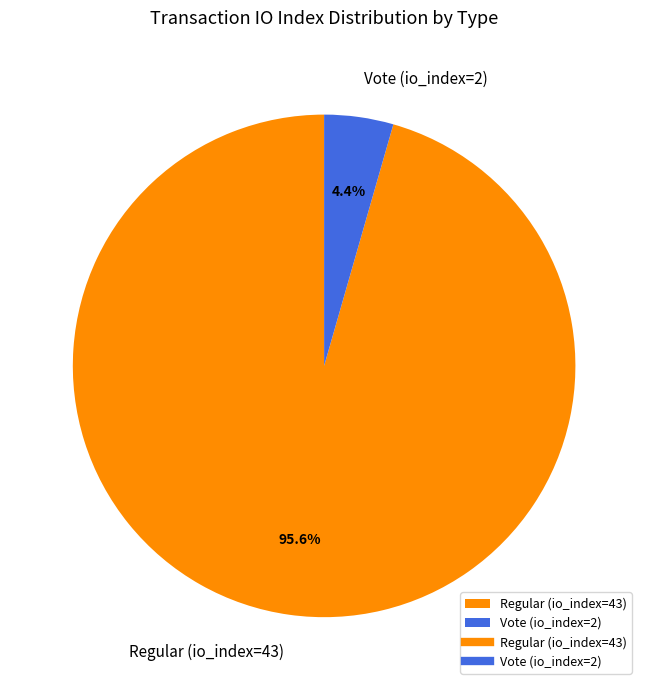

Is it true that Vote (io_index=2) is 4% of the pie?

True